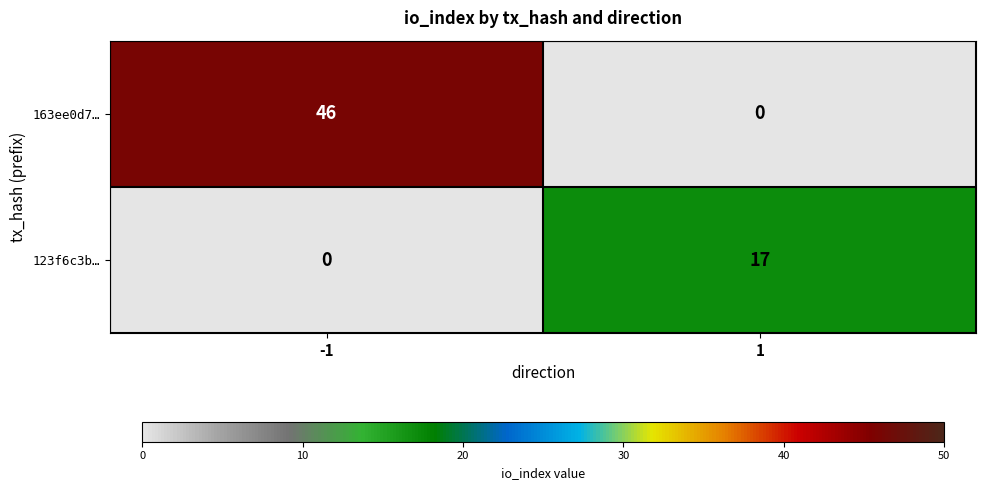

Read the 123f6c3b… value at 1.

17